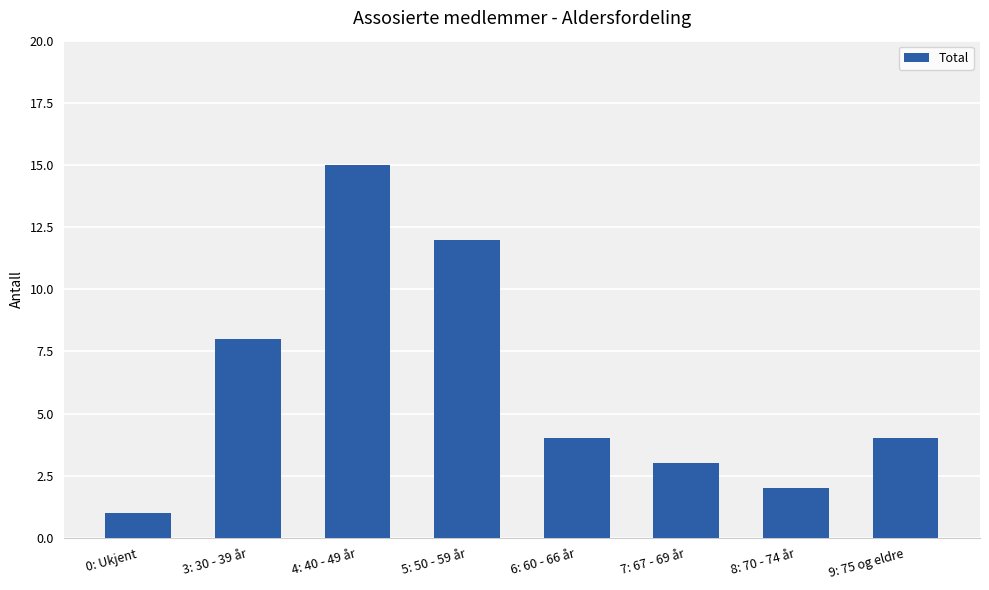

What is the difference between the values at 7: 67 - 69 år and 3: 30 - 39 år?

5